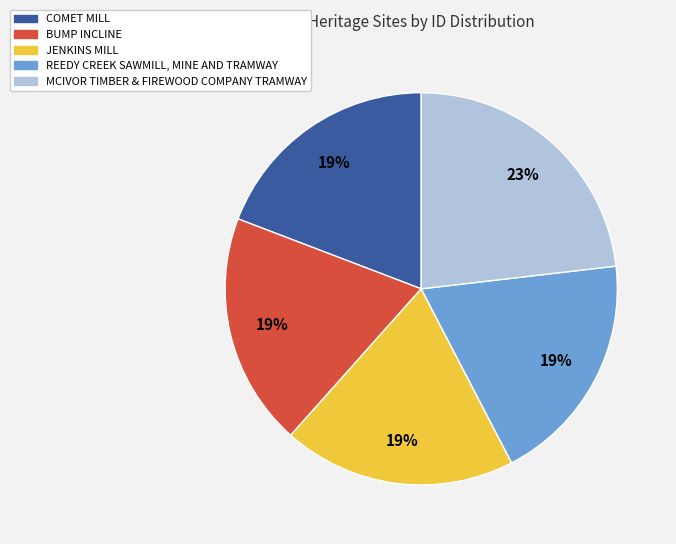

To the nearest percent, what is the combined percentage of BUMP INCLINE and COMET MILL?

38%